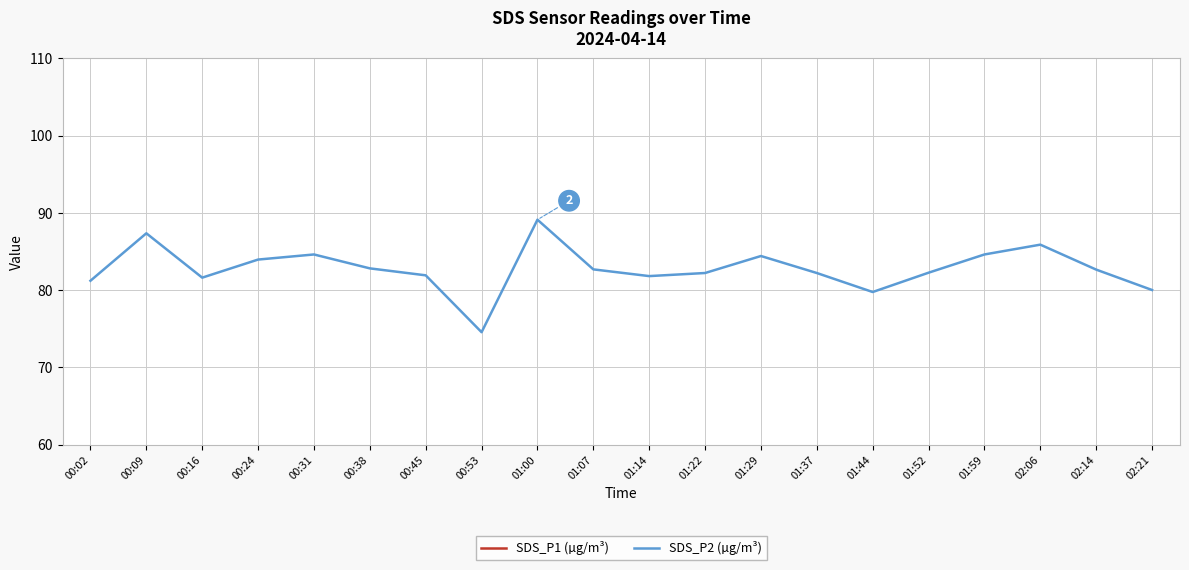

At which label does SDS_P1 (µg/m³) reach its minimum?

00:53